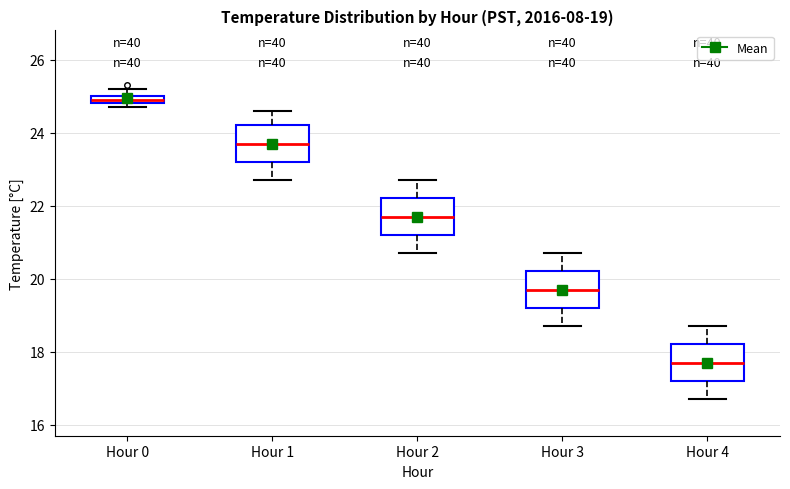

Which box has the highest median line?

Hour 0